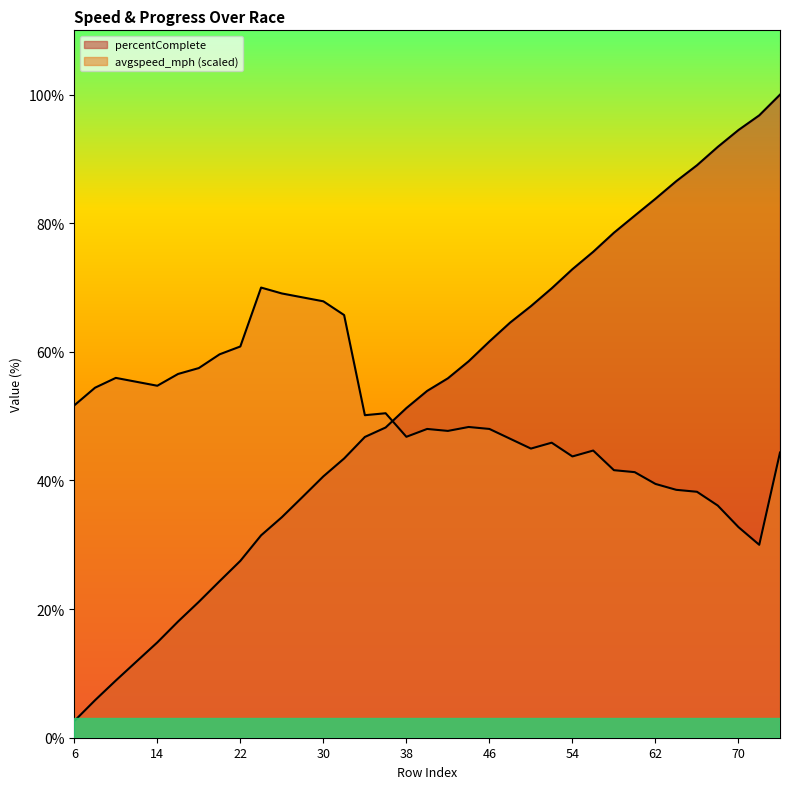

Reading right to left, transcribe all the data shown in this chart.

avgspeed_mph: 76=44.4	72=30.0	70=32.7	68=36.1	66=38.2	64=38.5	62=39.5	60=41.3	58=41.6	56=44.7	54=43.7	52=45.9	50=45.0	48=46.5	46=48.0	44=48.3	42=47.7	40=48.0	38=46.8	36=50.5	34=50.2	32=65.7	30=67.9	28=68.5	26=69.1	24=70.0	22=60.8	20=59.6	18=57.5	16=56.6	14=54.7	12=55.3	10=56.0	8=54.4	6=51.7
percentComplete: 76=100.0	72=96.8	70=94.5	68=91.9	66=89.0	64=86.5	62=83.8	60=81.2	58=78.5	56=75.6	54=72.9	52=69.9	50=67.1	48=64.6	46=61.6	44=58.5	42=55.9	40=53.9	38=51.3	36=48.2	34=46.8	32=43.4	30=40.6	28=37.5	26=34.3	24=31.5	22=27.5	20=24.3	18=21.1	16=18.1	14=14.8	12=11.9	10=8.9	8=5.8	6=2.6